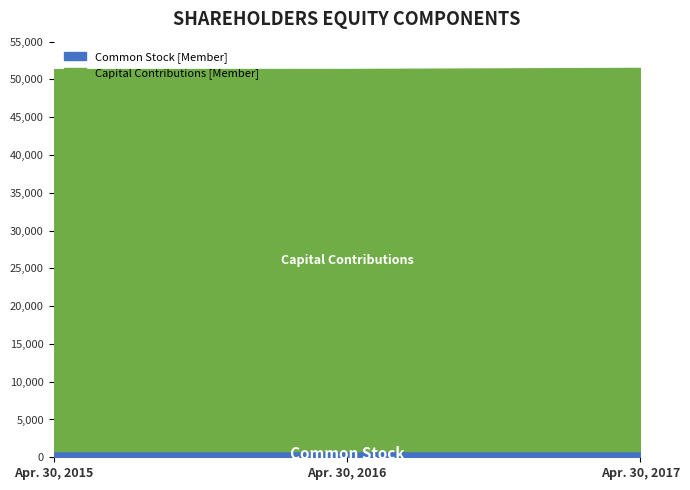

Which category has the lowest value in the Capital Contributions [Member] series?

Apr. 30, 2015